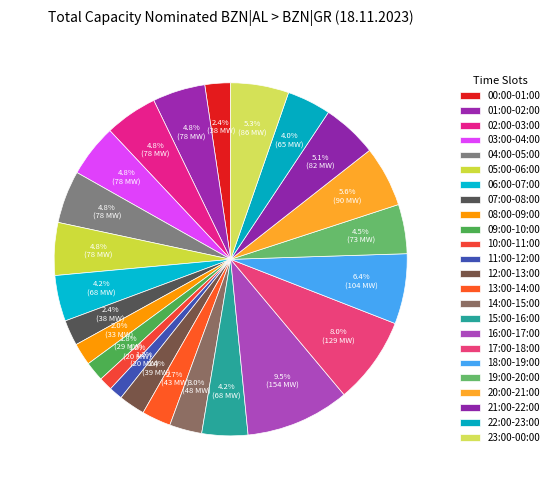

True or false: 16:00-17:00 accounts for 10% of the total.

True